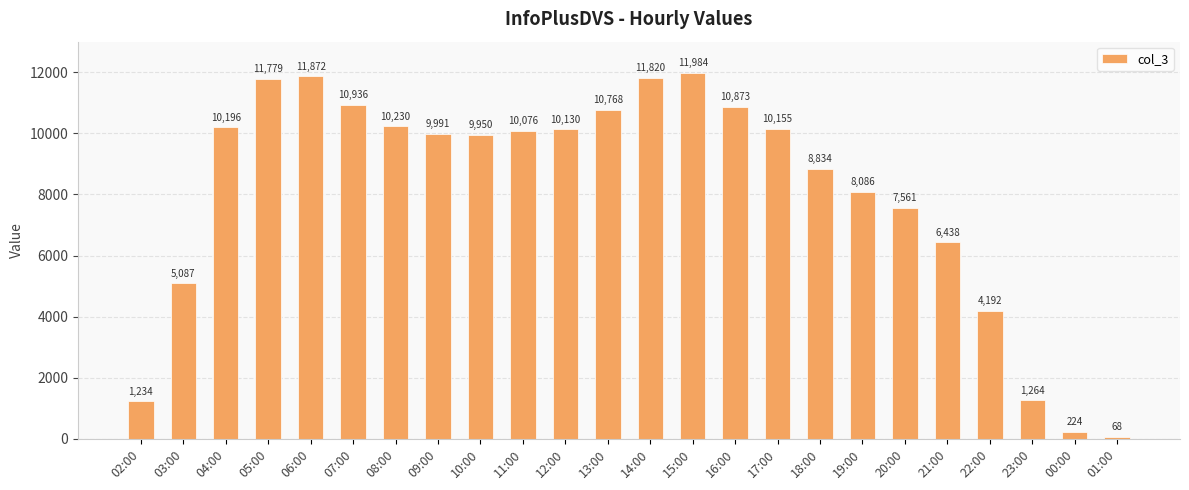

Where is the data nearest to the value 6026?

21:00